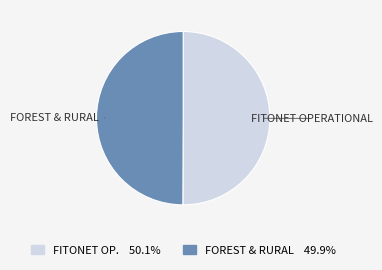

Approximately how many times larger is the value at FITONET OPERATIONAL compared to FOREST & RURAL?

1.0